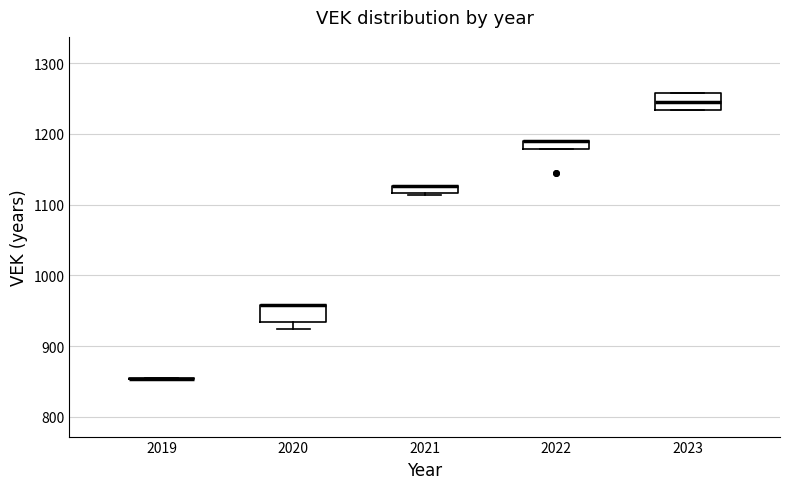

Where is the lower edge of the box at x = 2020 on the y-axis? The values are not printed on the chart, so give them approximately, as read against the axis.

930